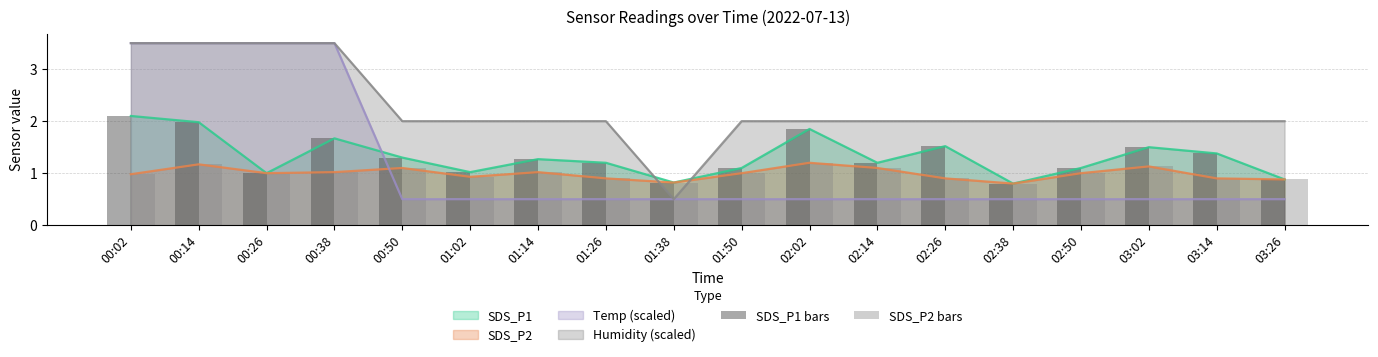

At which category is the sum across all series the highest?

00:14